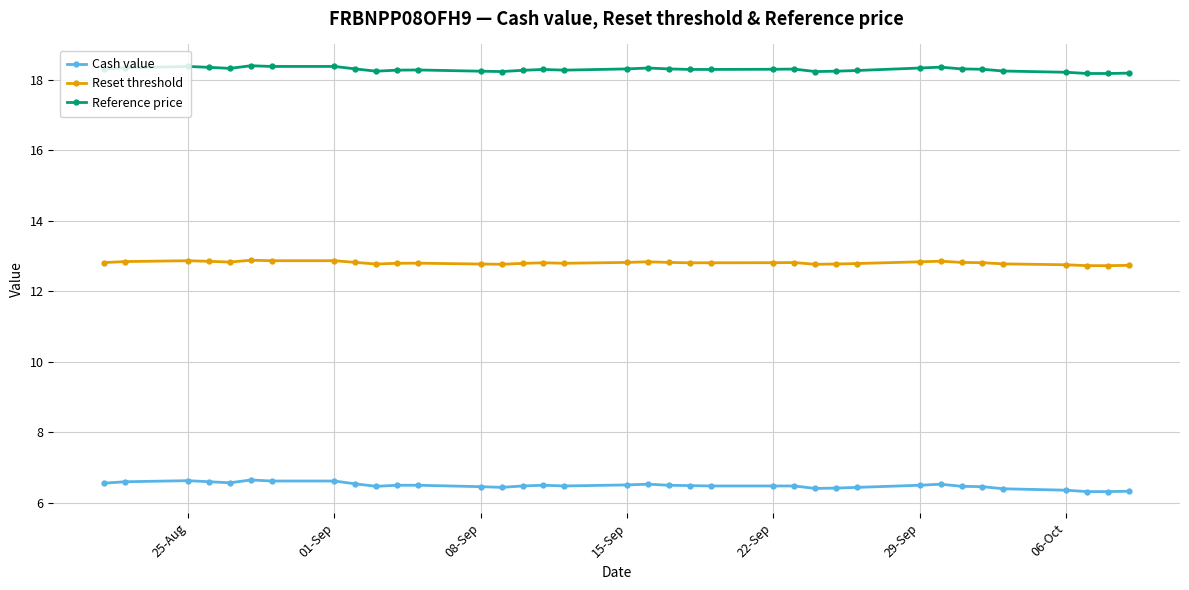

What is the value of the Reset threshold point at the 31st from the left?

12.8